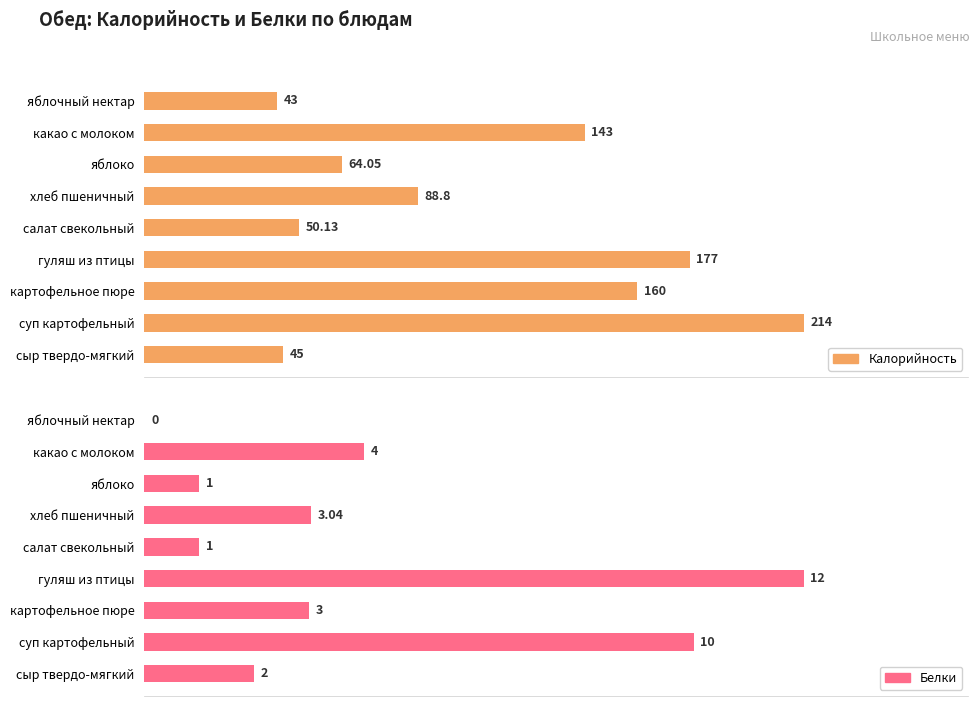

What is the minimum value for Калорийность?

43.0